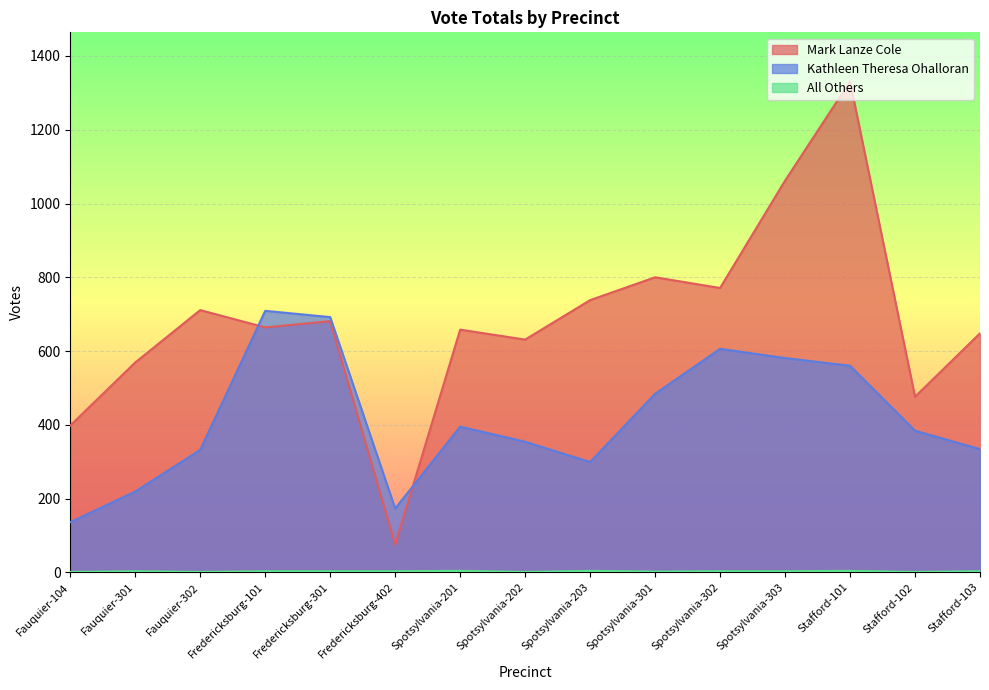

What position from the right is Spotsylvania-303?

4